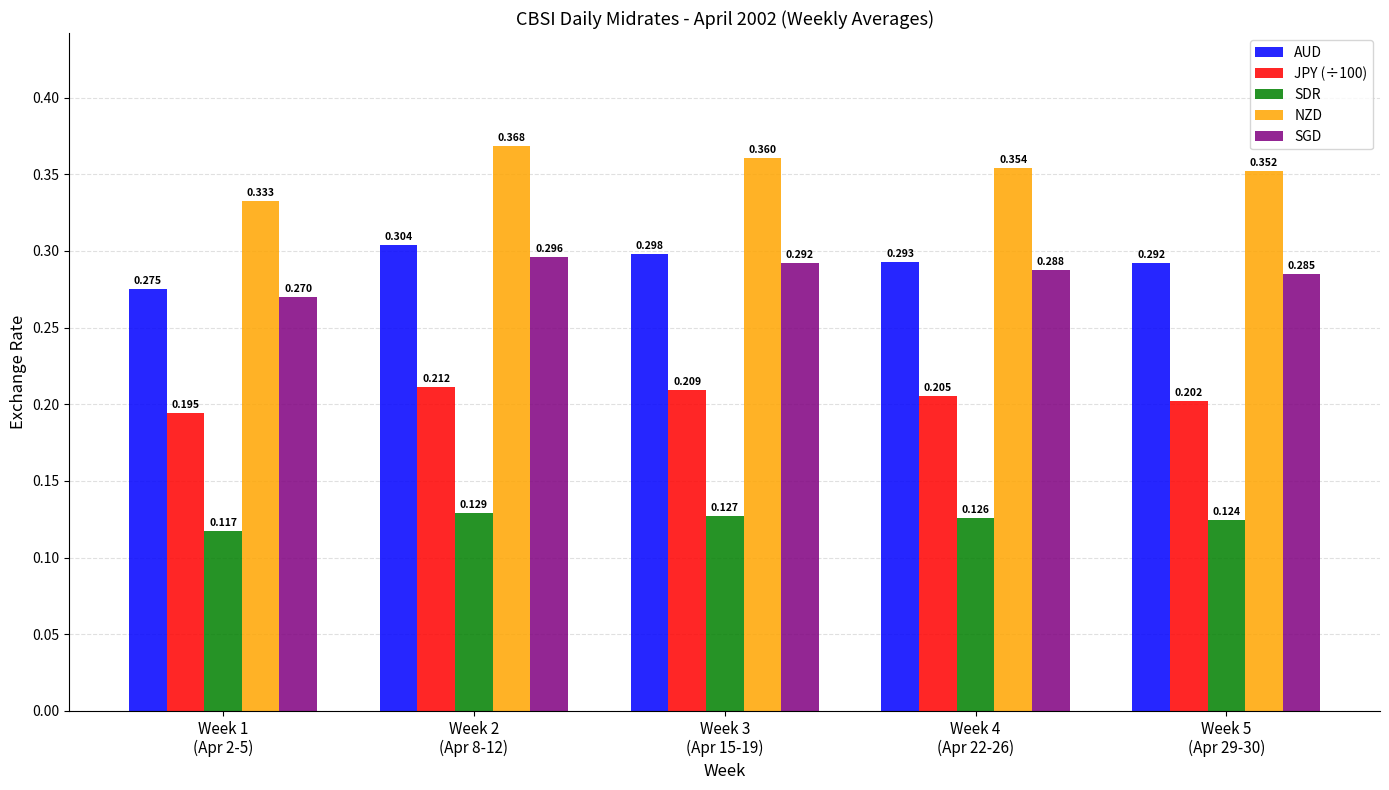

At which label is AUD closest to 0?

Week 1
(Apr 2-5)